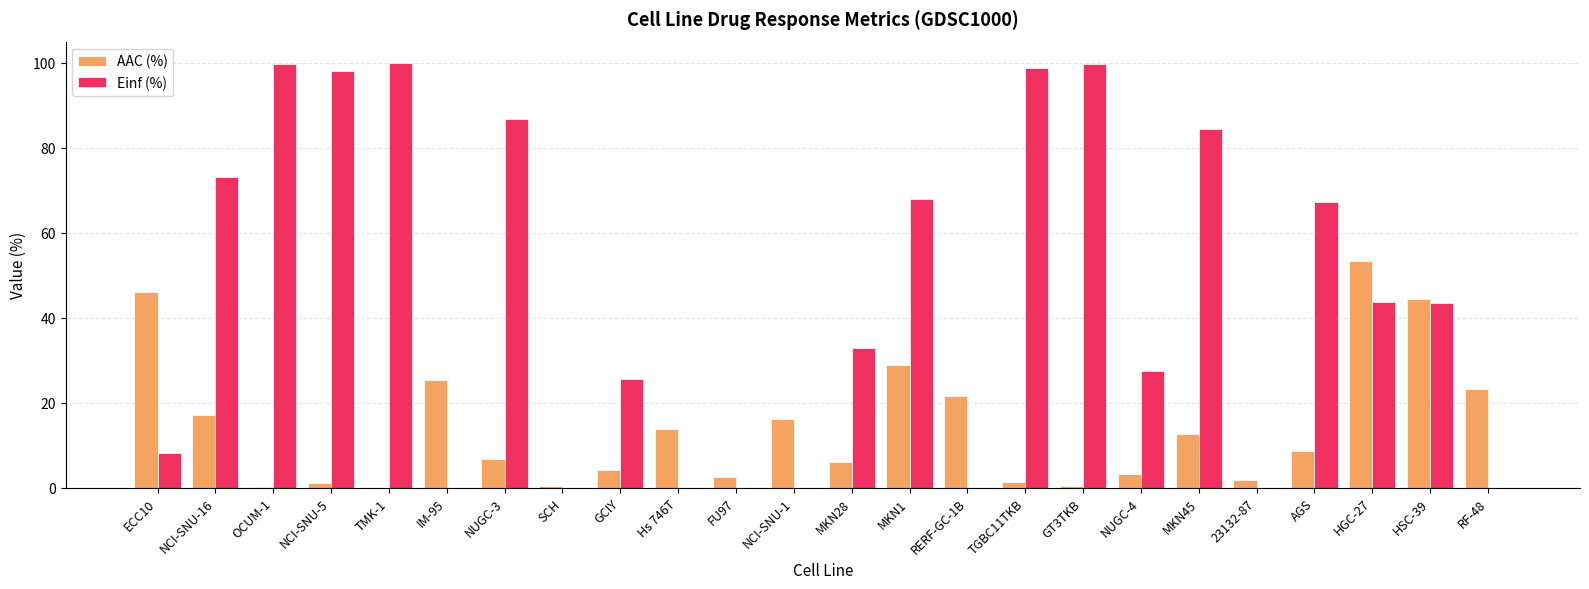

True or false: AAC (%) has a value of 3.3 at NUGC-4.

True